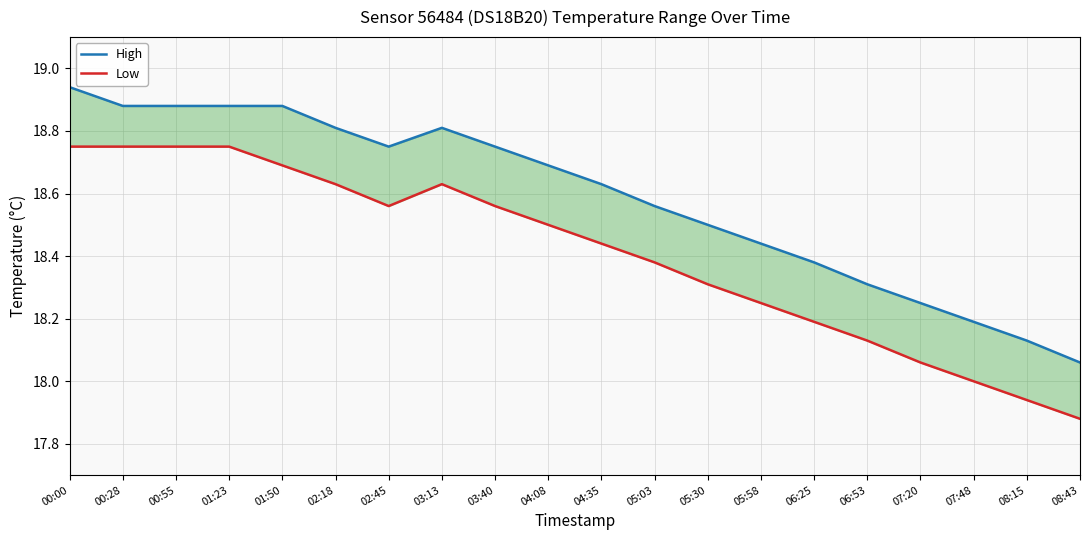

At which label does Low first exceed 18?

00:00